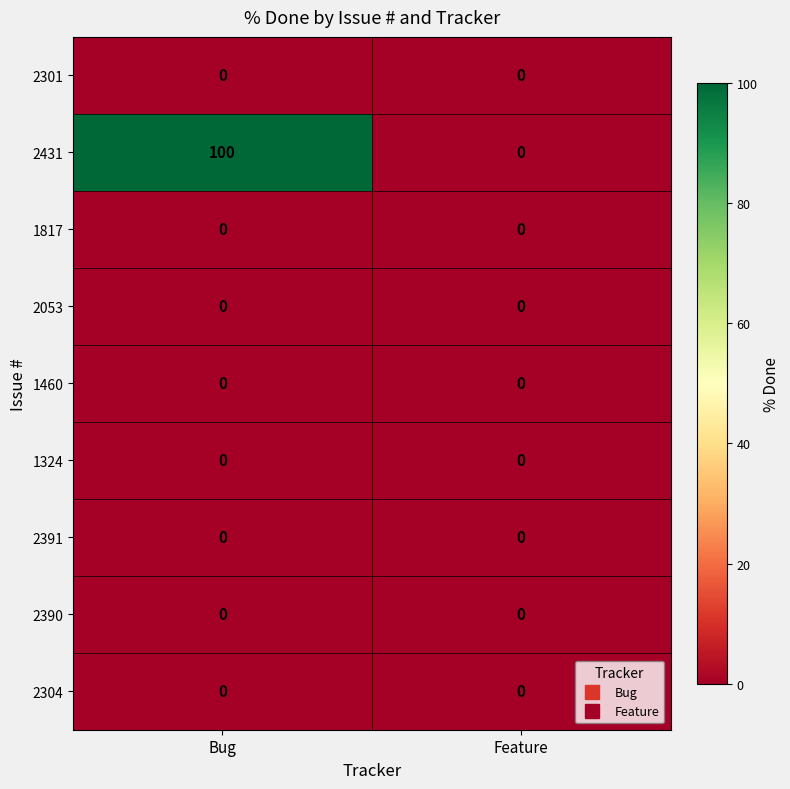

Which series changed the most between Bug and Feature?

2431